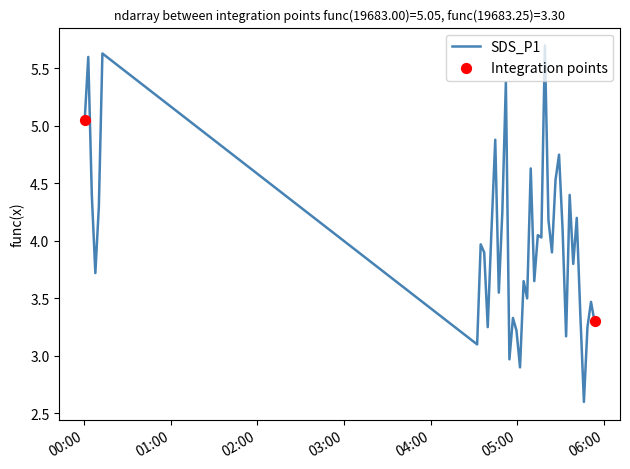

What is the greatest value displayed?

5.7